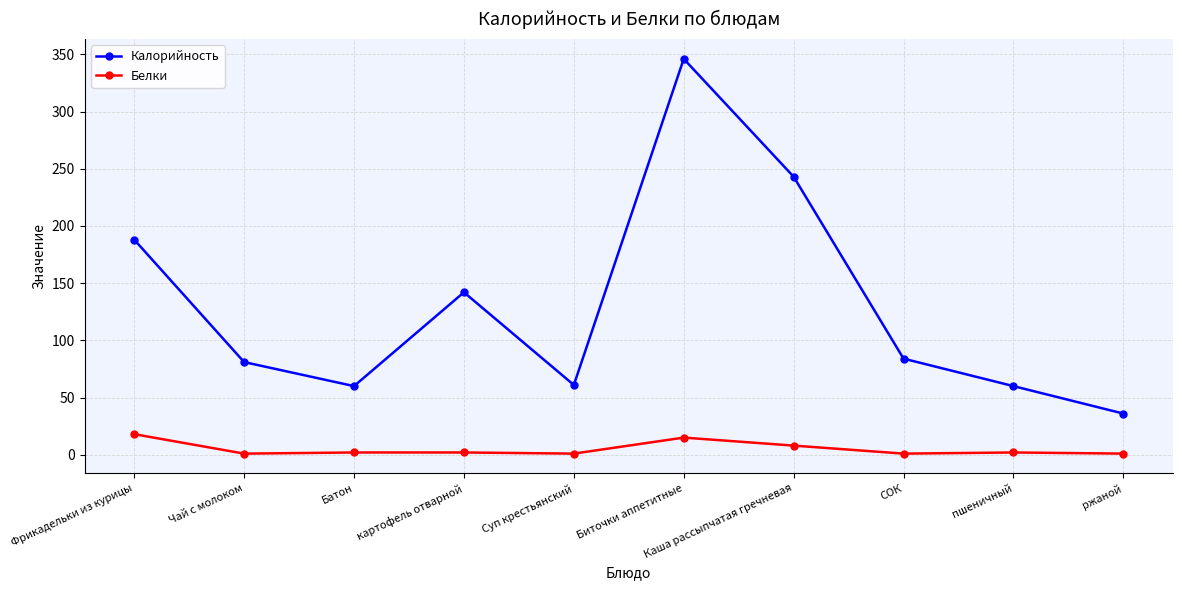

The Белки series shows 15 at Биточки аппетитные. True or false?

True